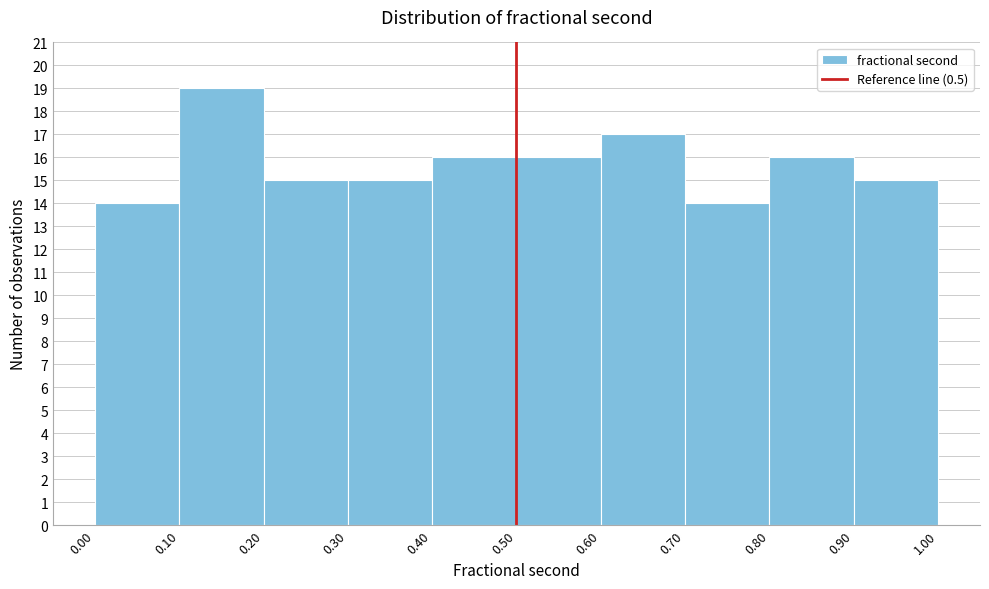

What is the height of the bar covering 0.30 to 0.40 on the x-axis? The values are not printed on the chart, so give them approximately, as read against the axis.

15